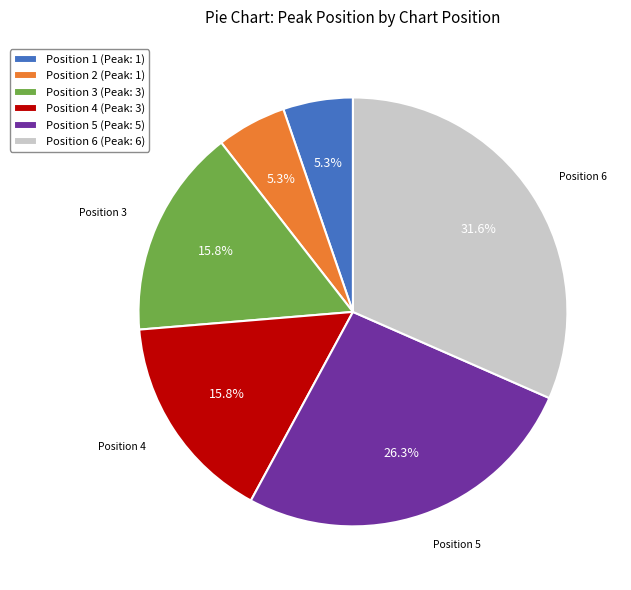

Is it true that Position 1 is 14% of the pie?

False